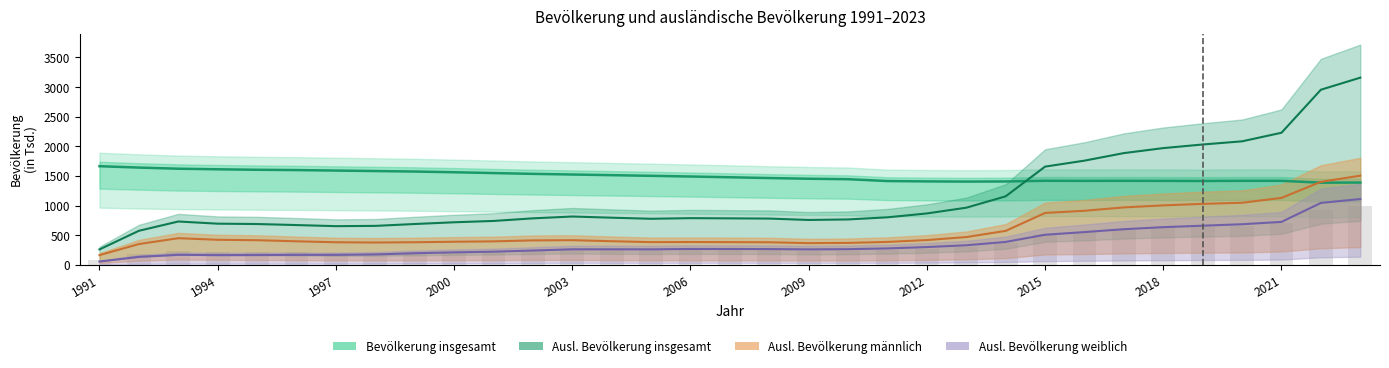

Is the value of Bevölkerung insgesamt at 2011 greater than the value of Ausländische Bevölkerung weiblich at 2018?

Yes